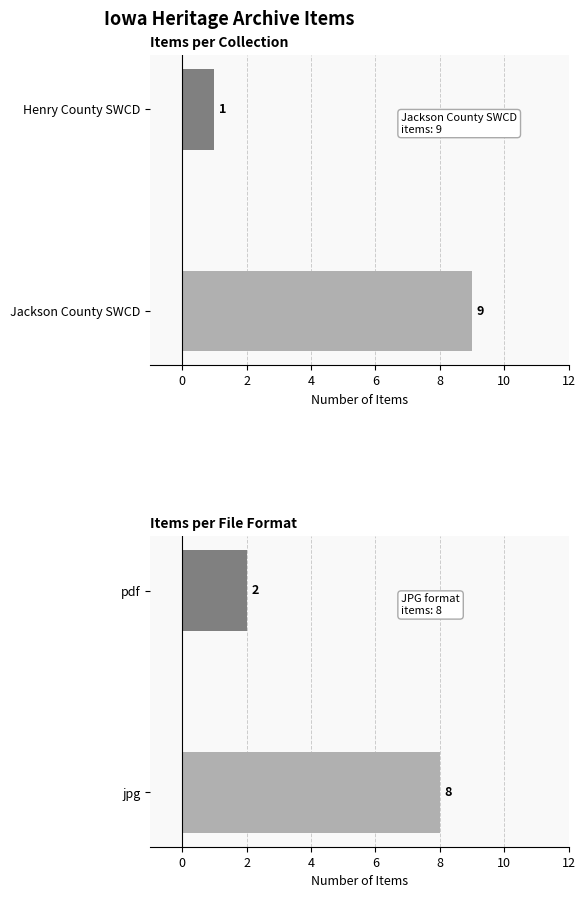

How many categories are shown in the chart?

2